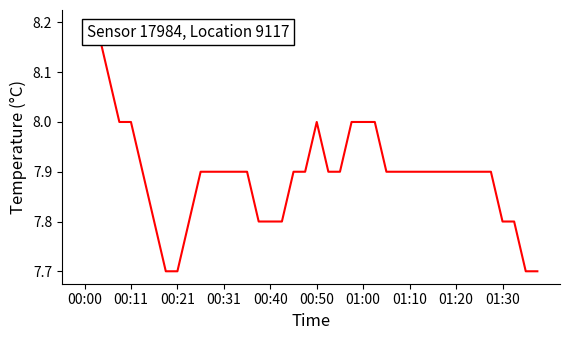

What is the minimum value shown in the chart?

7.7